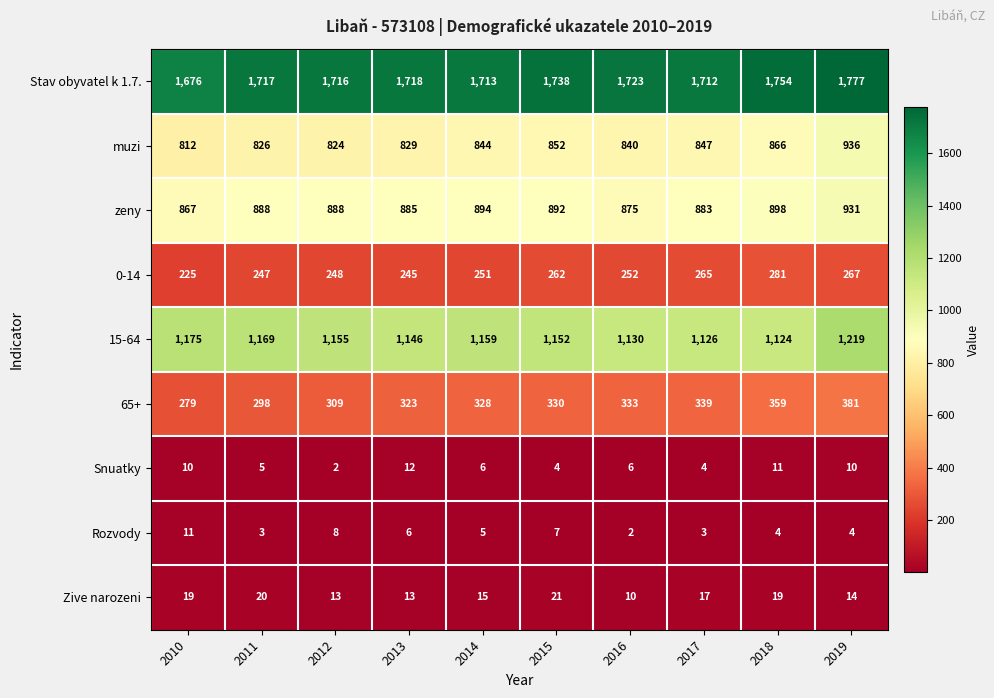

True or false: Zive narozeni has a value of 5 at 2018.

False